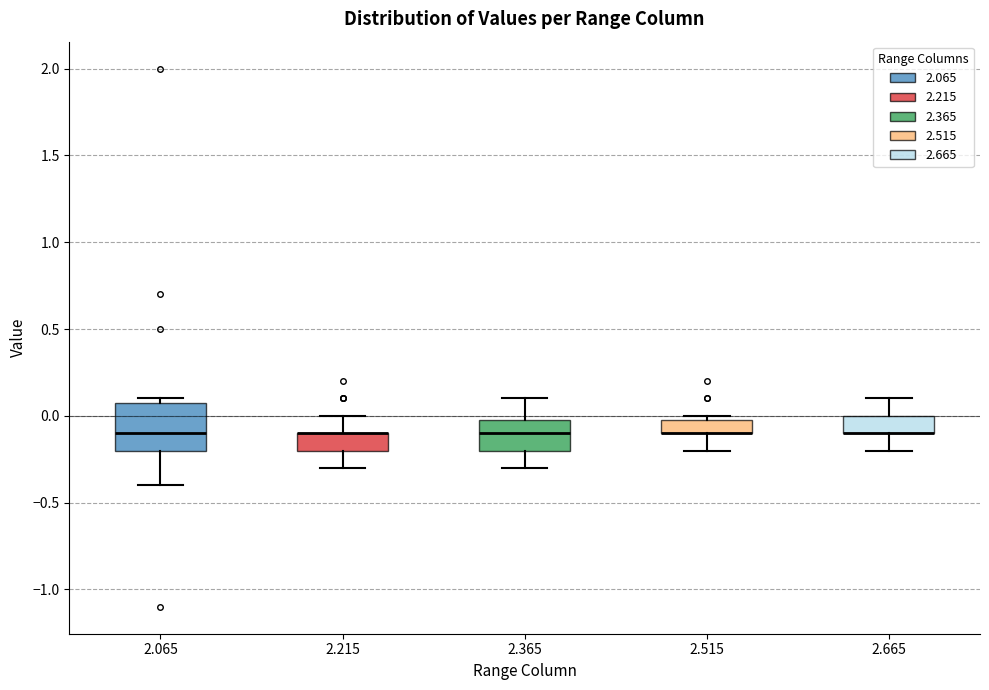

Comparing the boxes themselves (not the whiskers), which one is the tallest?

2.065